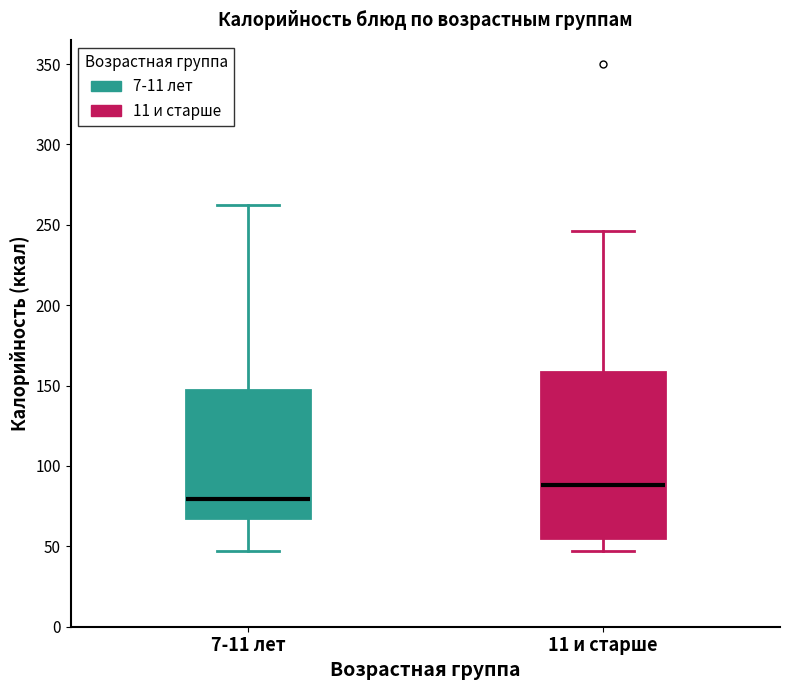

Which box has the lowest median line?

7-11 лет